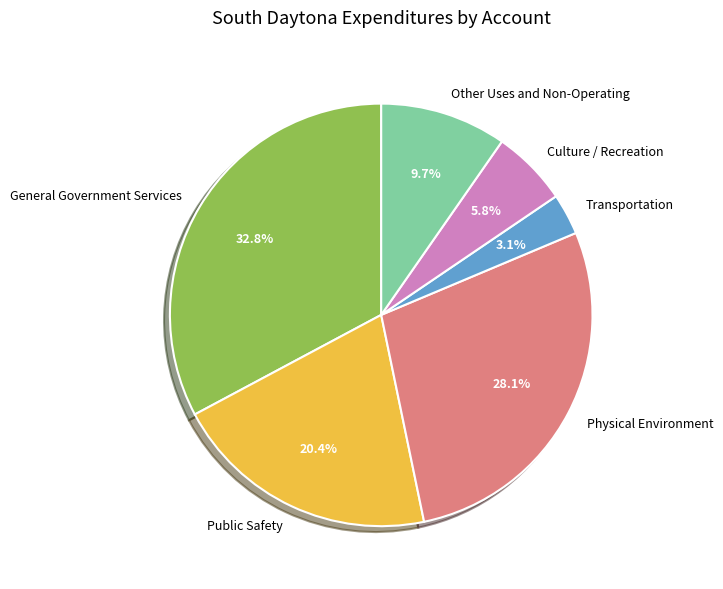

The Physical Environment slice represents 36% of the pie. True or false?

False